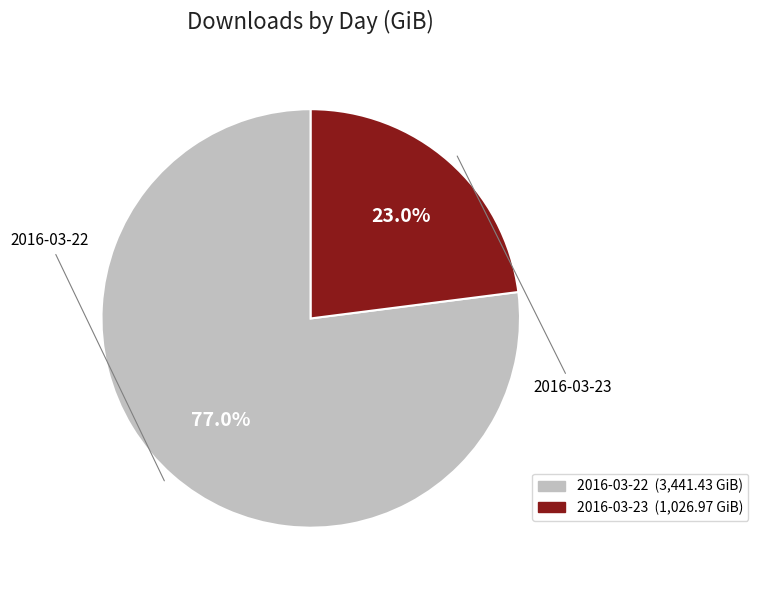

What percentage is the 2016-03-22 slice, to the nearest percent?

77%